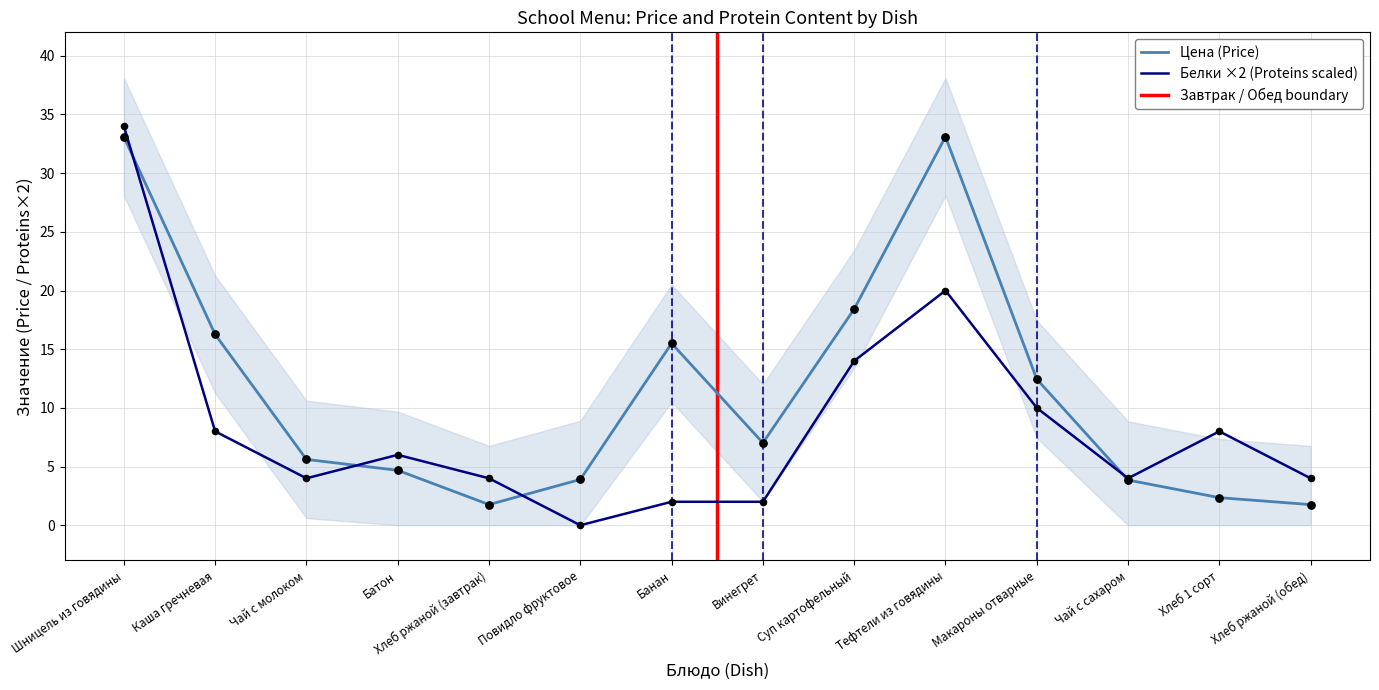

At how many categories does at least one series exceed 19?

2